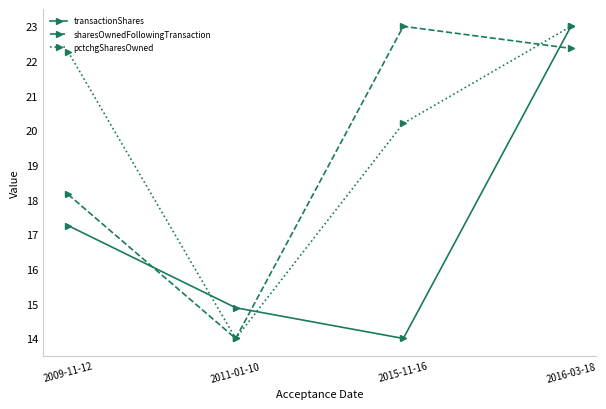

In sharesOwnedFollowingTransaction, how many points are higher than both neighbors (excluding endpoints)?

1